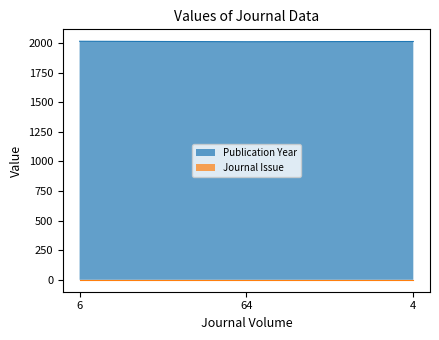

Approximately how many times larger is the value at 64 compared to 6?

1.0